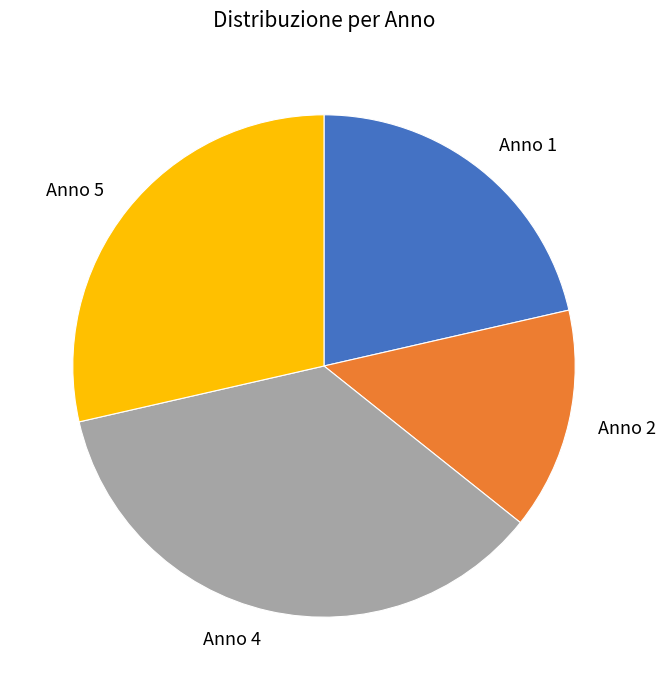

Which slice is the smallest?

Anno 2